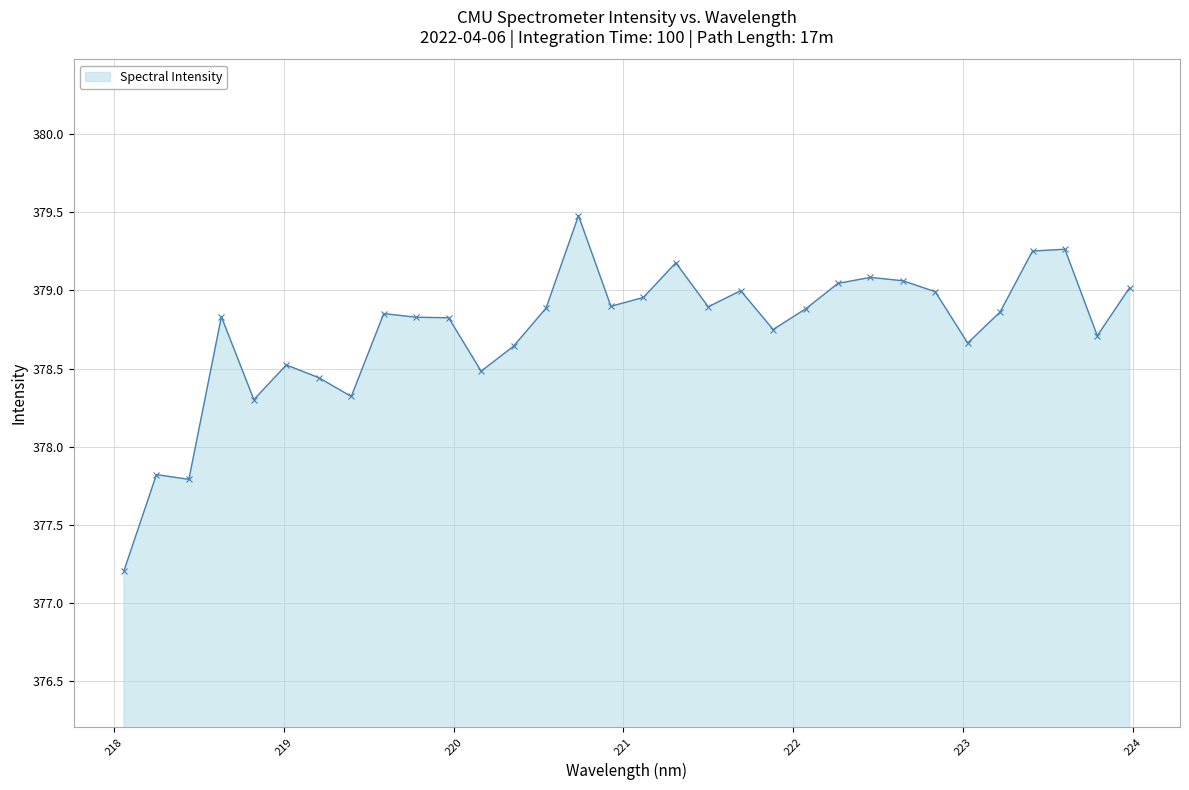

True or false: there are more than 2 points higher than both neighbors.

True